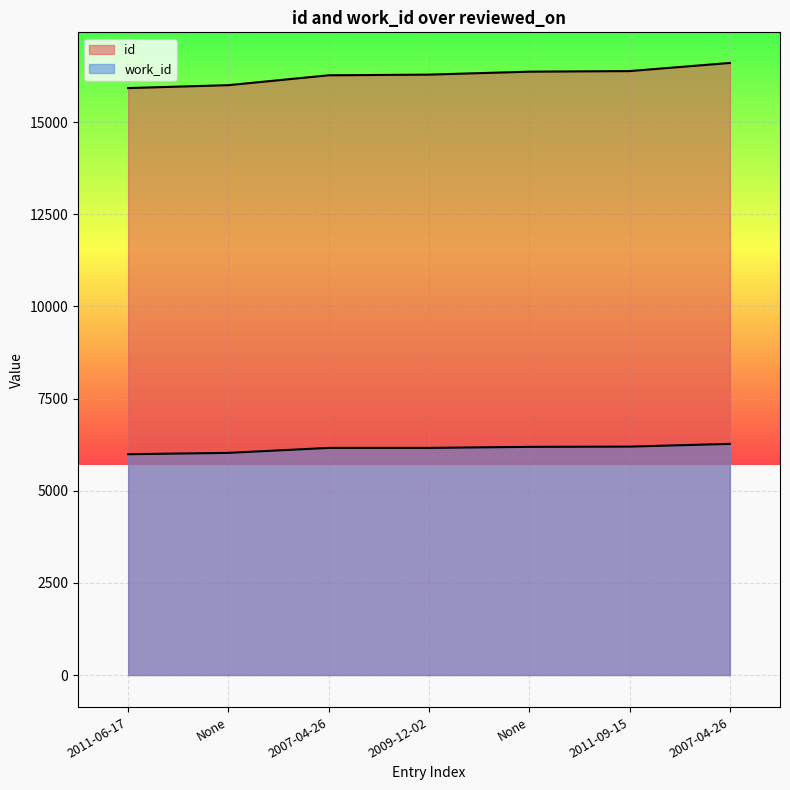

How many data points in work_id are less than 6163?

2